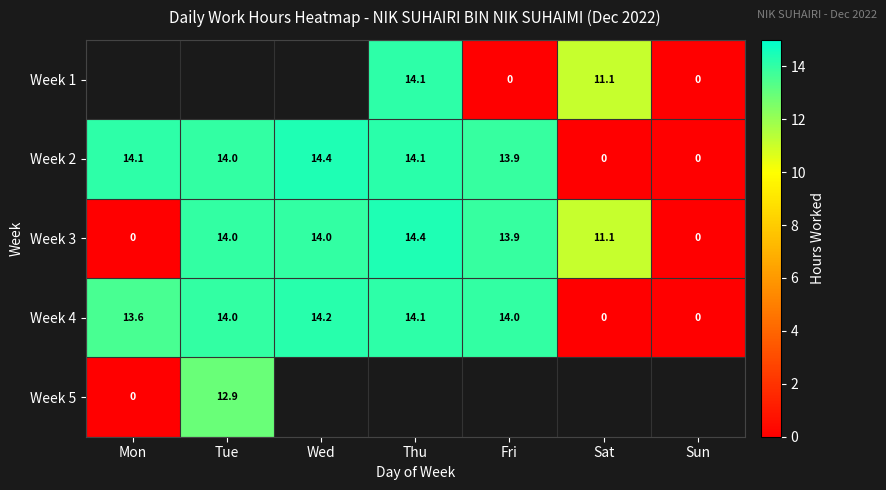

Read the Week 4 value at Wed.

14.2